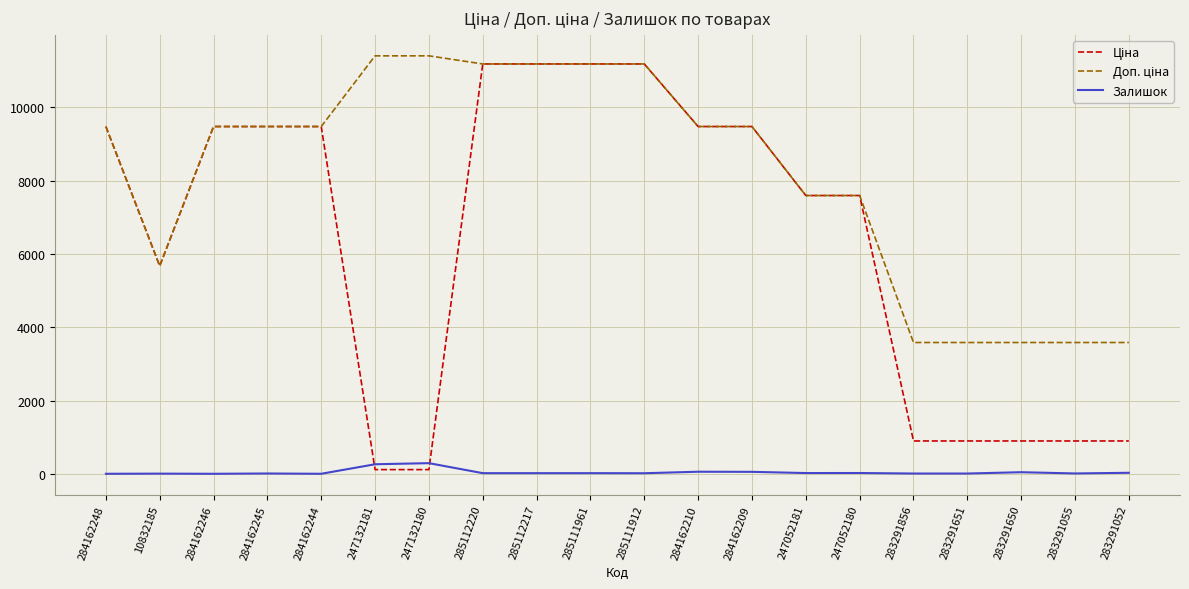

What is the greatest value displayed?

11410.0